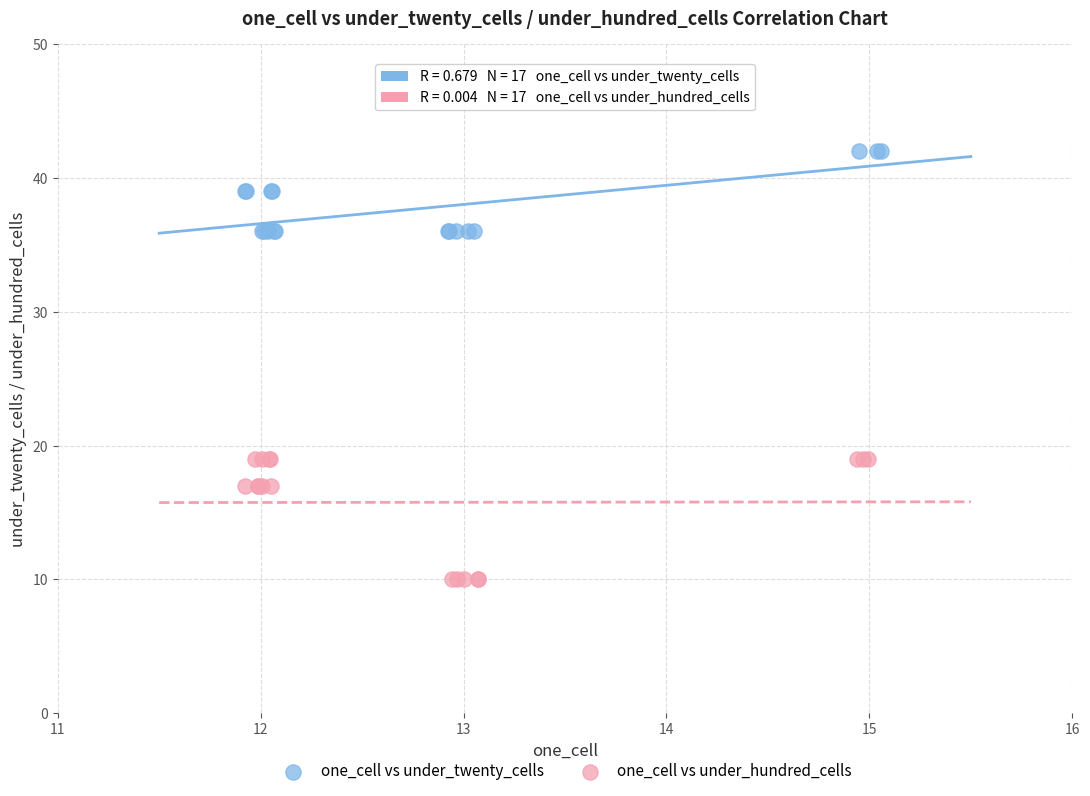

Which series contains the highest Y value?

one_cell vs under_twenty_cells